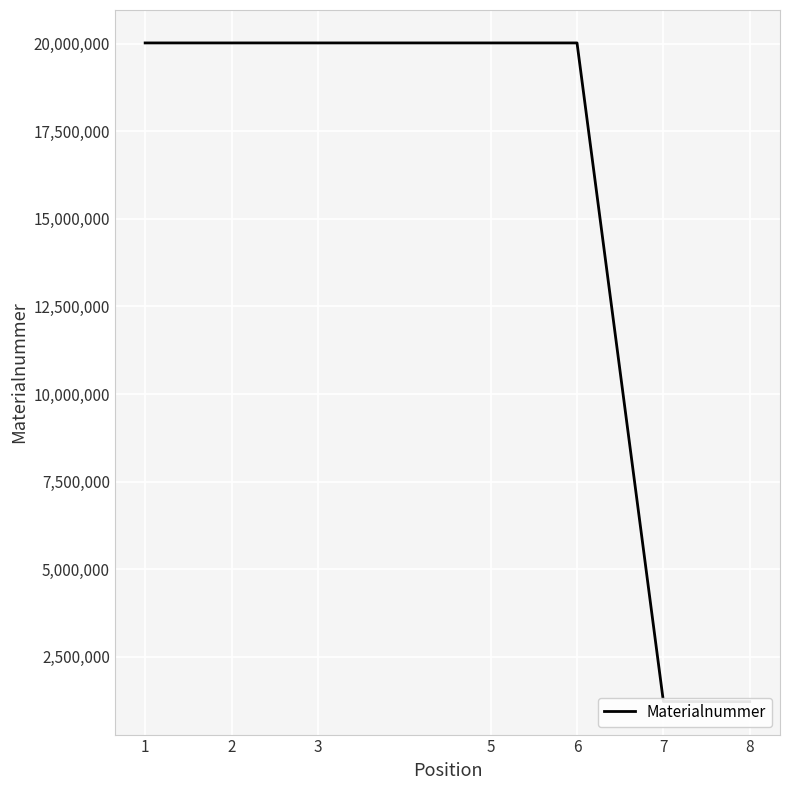

True or false: the data shows 452301 at 7.

False